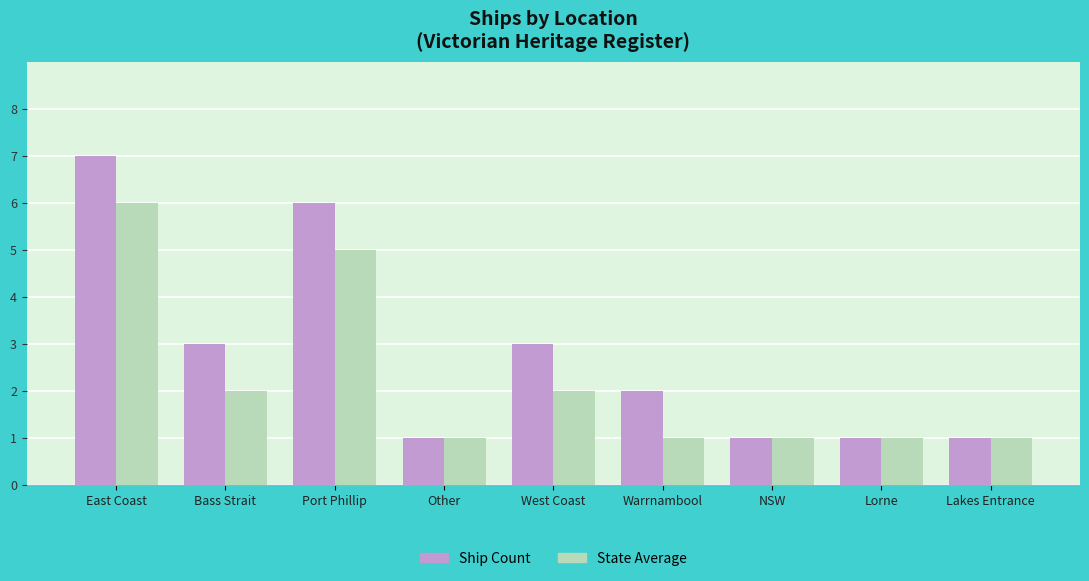

What is the difference between the State Average values at NSW and Bass Strait?

1